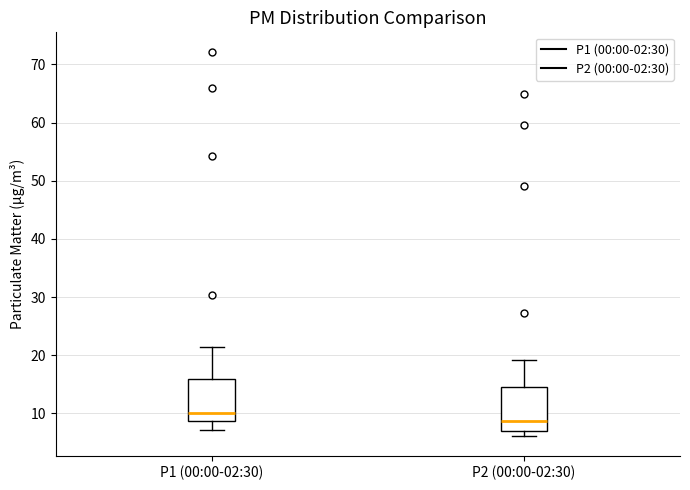

Reading left to right, transcribe this box plot: for each box, give where its median line is, the range the box spans, and where its two whiskers end, as read against the y-axis. The values are not printed on the chart, so give them approximately, as read against the axis.

P1 (00:00-02:30): median 10, box 9 to 16, whiskers 7 to 22
P2 (00:00-02:30): median 9, box 7 to 15, whiskers 6 to 19